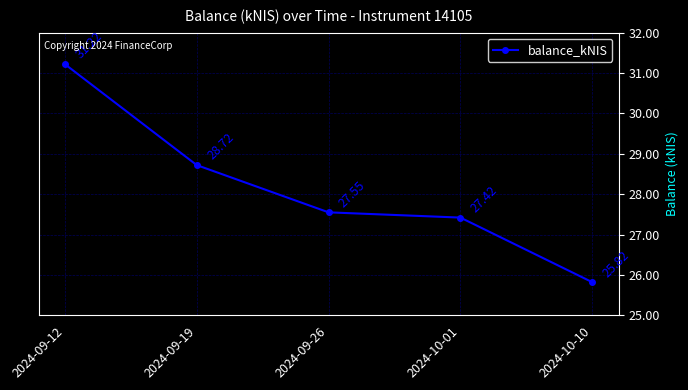

Reading right to left, list all the values displayed in this chart.

2024-10-10=25.8	2024-10-01=27.4	2024-09-26=27.6	2024-09-19=28.7	2024-09-12=31.2